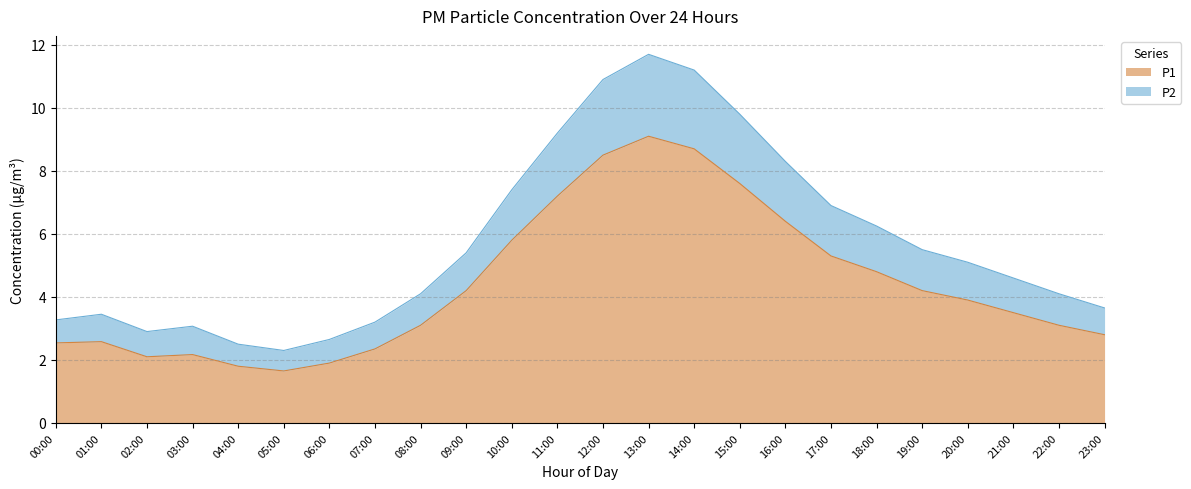

Between 09:00 and 21:00, which is larger?

09:00